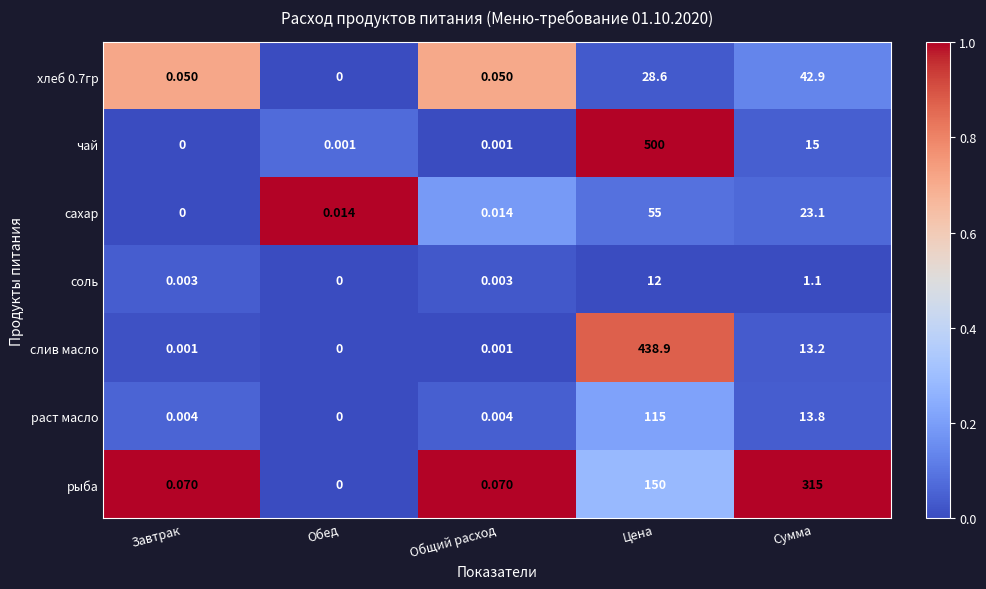

What is the total value across all series at Цена?

1299.5